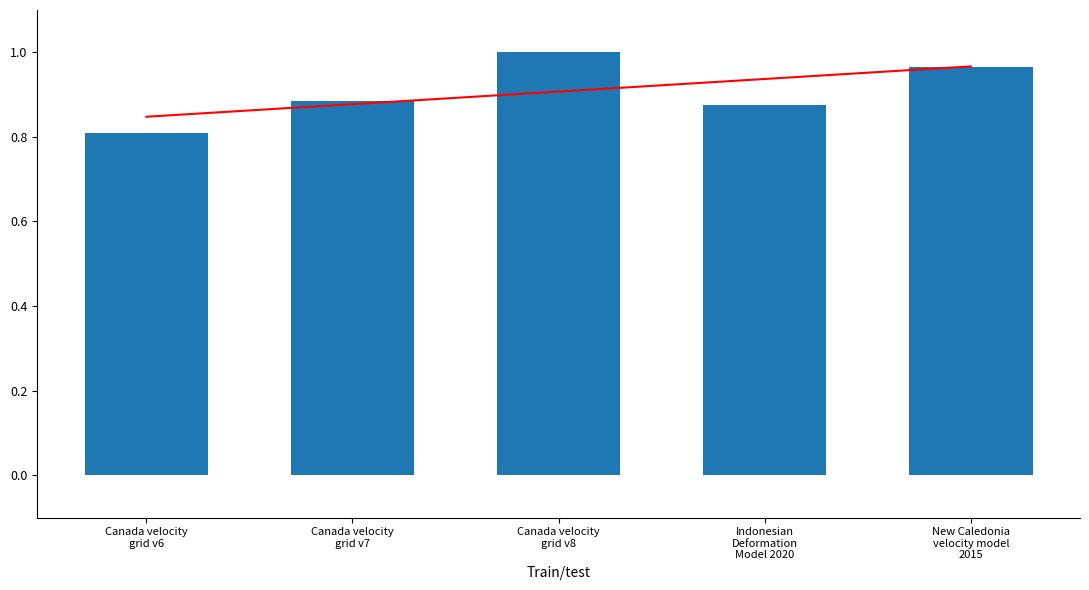

List the labels in order of value, smallest first.

Canada velocity
grid v6, Indonesian
Deformation
Model 2020, Canada velocity
grid v7, New Caledonia
velocity model
2015, Canada velocity
grid v8